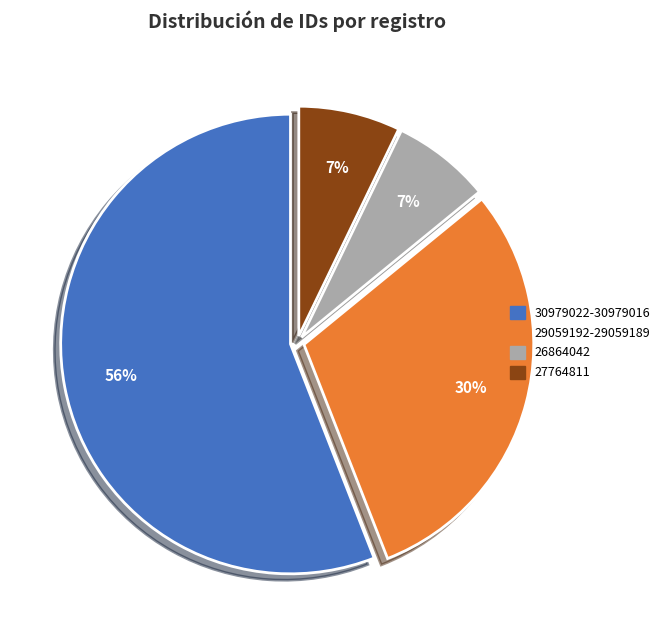

Is the sum of 26864042 and 27764811 greater than half?

No